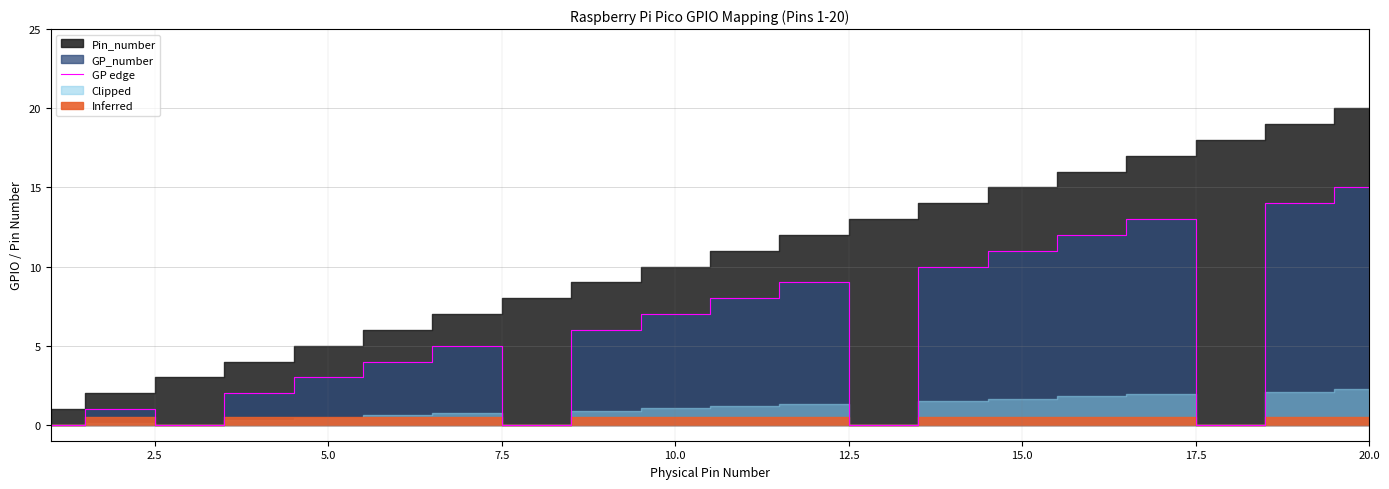

Reading right to left, transcribe all the data shown in this chart.

15	14	0	13	12	11	10	0	9	8	7	6	0	5	4	3	2	0	1	0